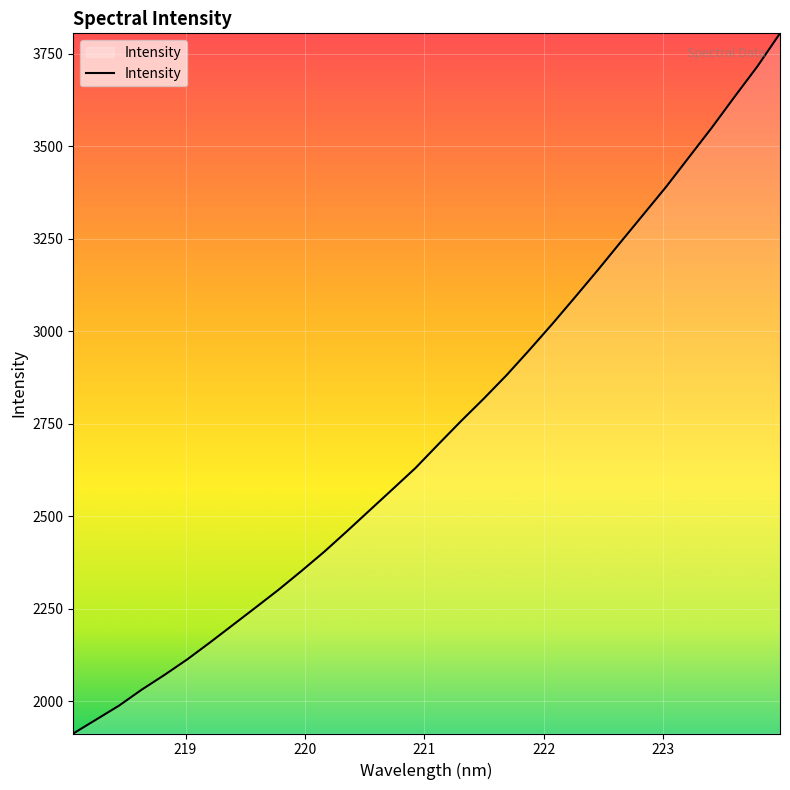

True or false: there are more than 2 points higher than both neighbors.

False